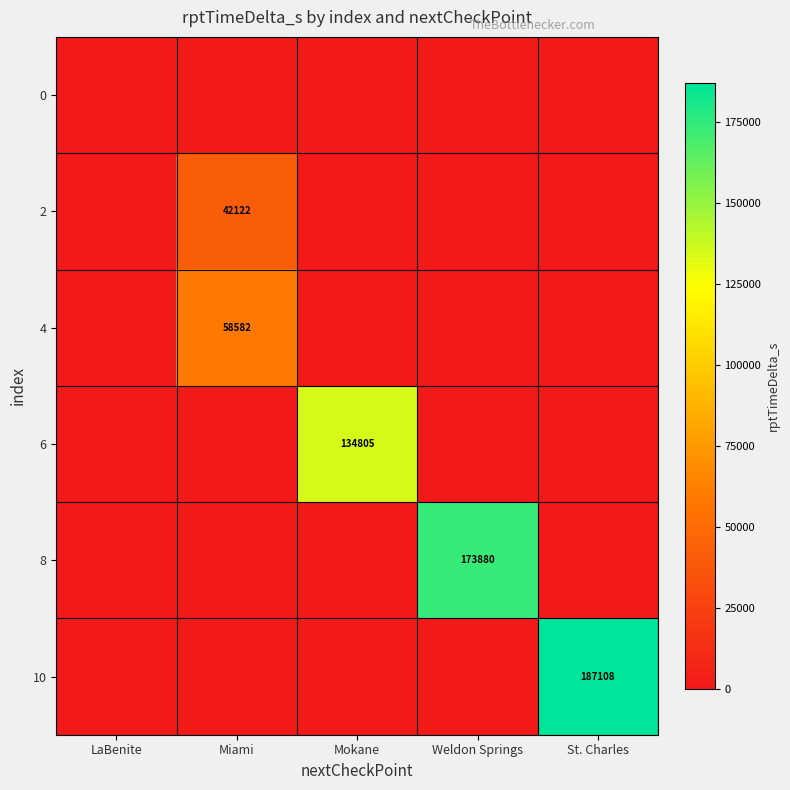

True or false: 6 has a value of 189079 at Mokane.

False